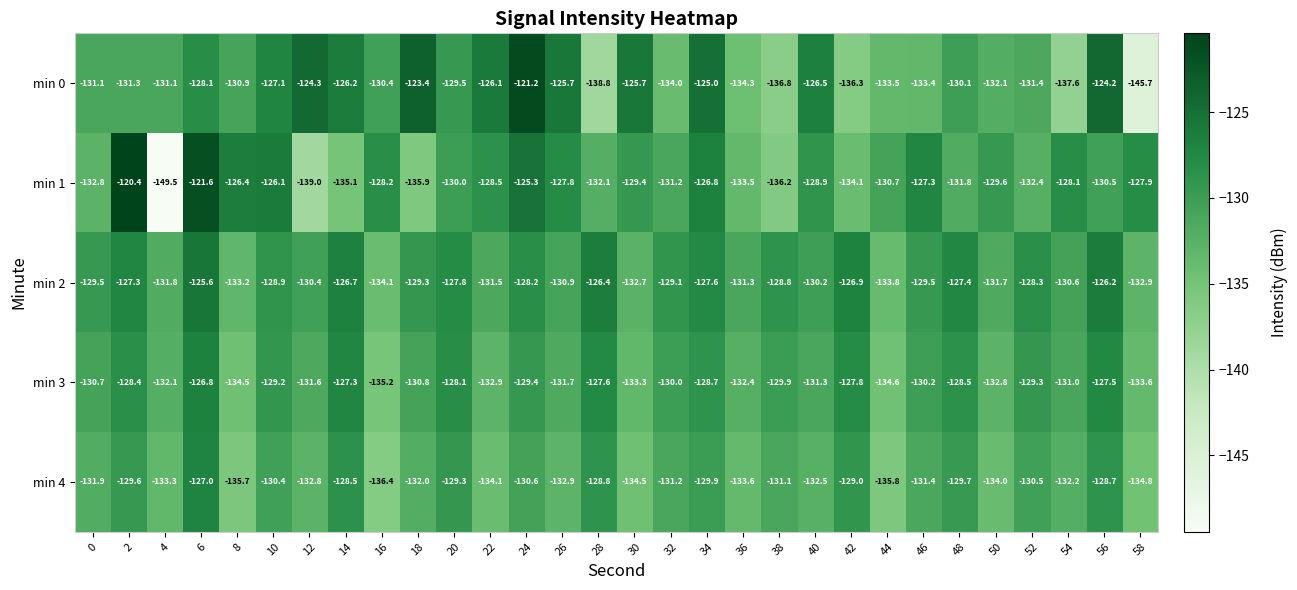

How many distinct data groups are displayed?

5